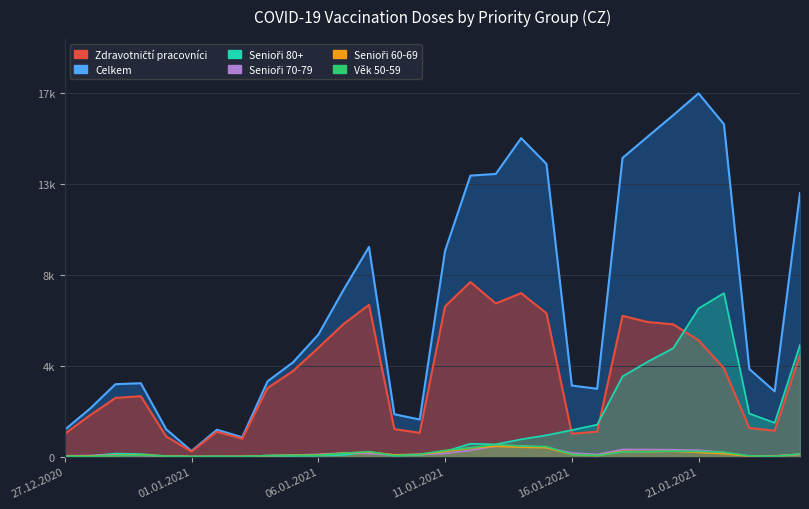

What is the sum of the Senioři 60-69 values at 09.01.2021 and 02.01.2021?

96